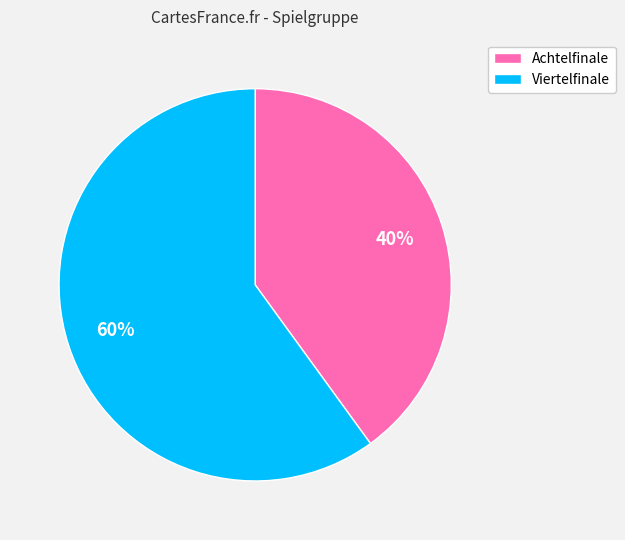

Approximately how many times larger is the value at Achtelfinale compared to Viertelfinale?

0.7